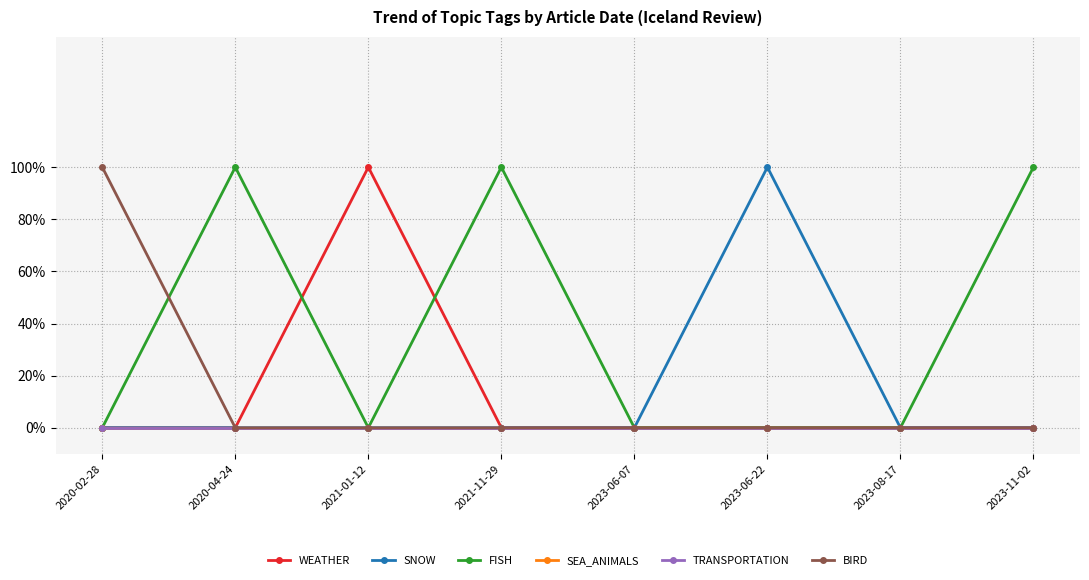

List the labels in order of BIRD value, largest first.

2020-02-28, 2020-04-24, 2021-01-12, 2021-11-29, 2023-06-07, 2023-06-22, 2023-08-17, 2023-11-02